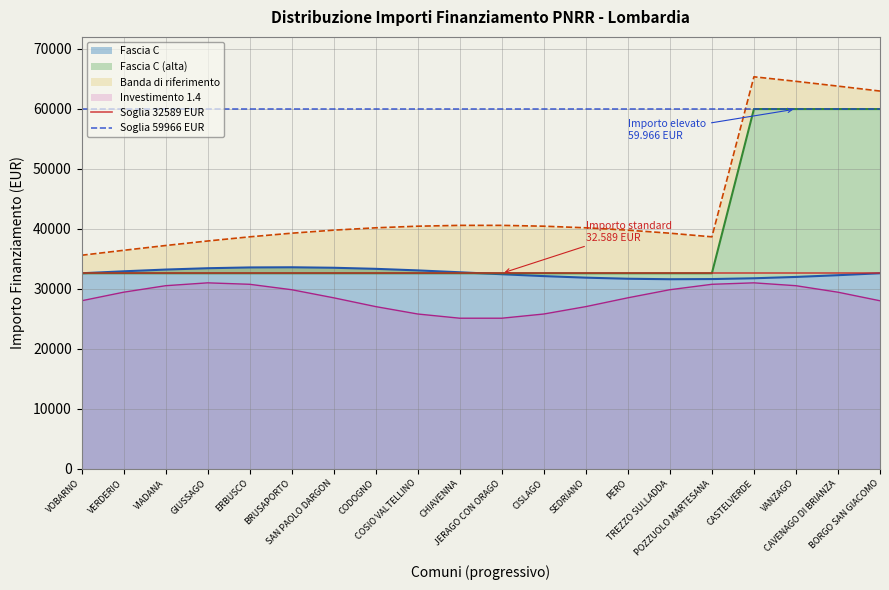

Which series has the largest total across all categories?

Soglia 59966 EUR